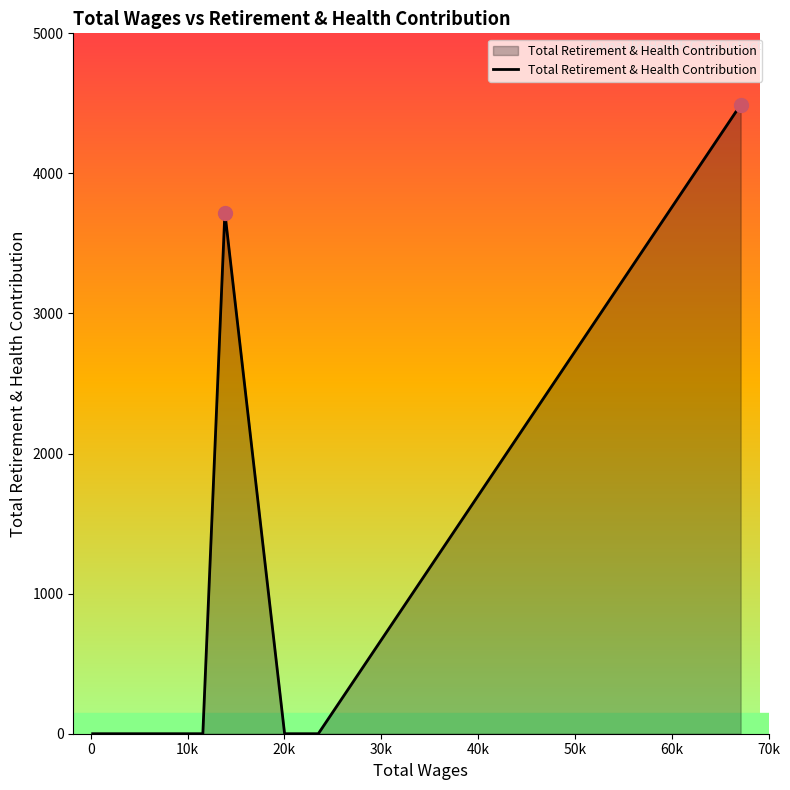

What is the greatest value displayed?

4490